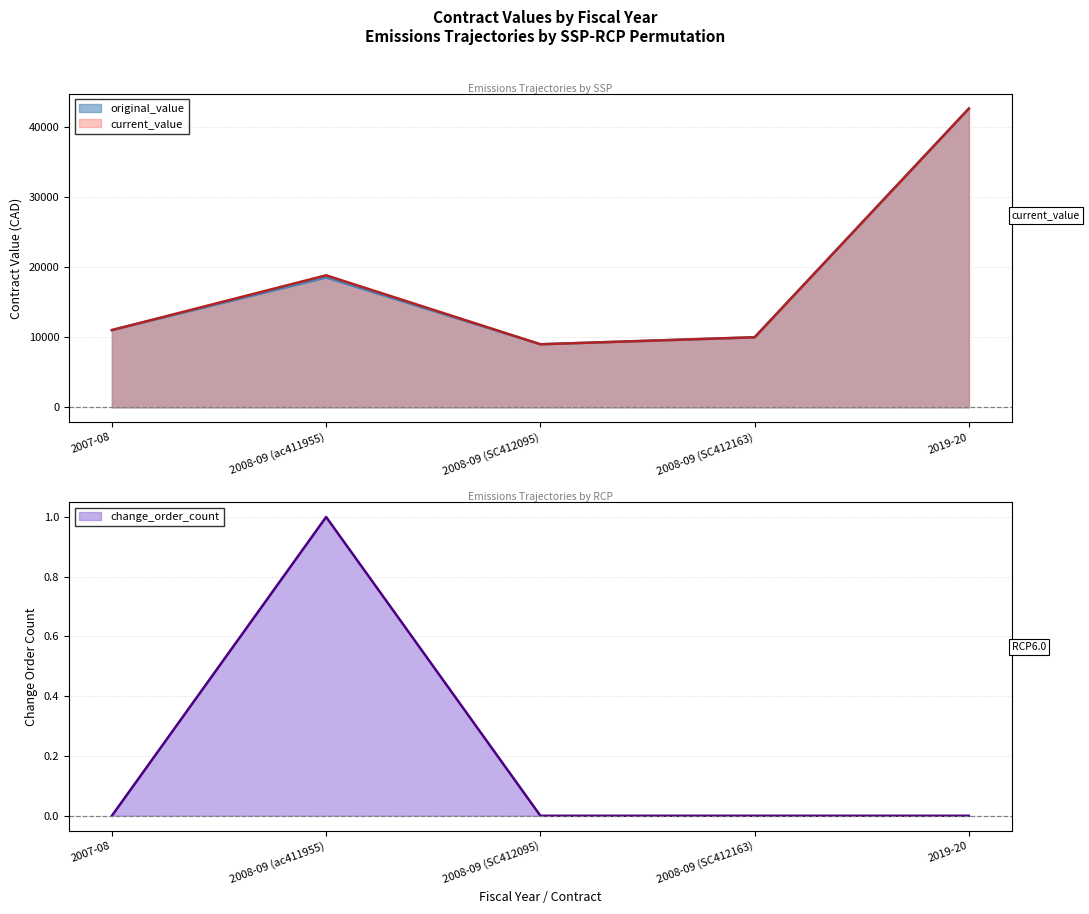

Which has a higher value, 2008-09 (SC412095) or 2008-09 (SC412163)?

2008-09 (SC412163)